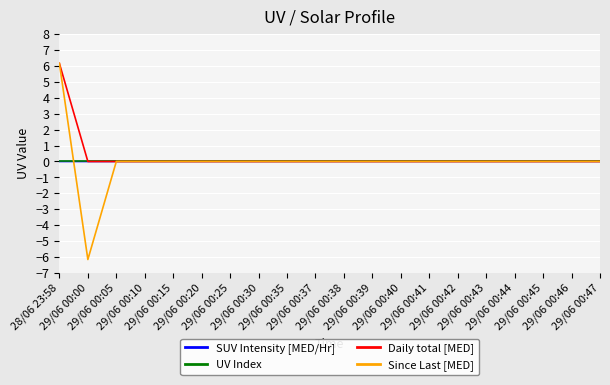

What is the greatest value displayed?

6.2